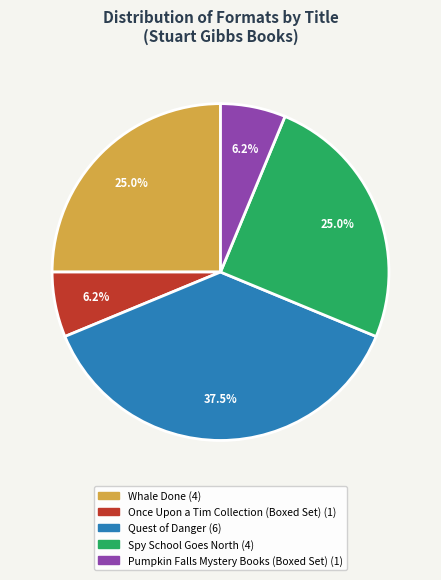

The Whale Done slice represents 25% of the pie. True or false?

True